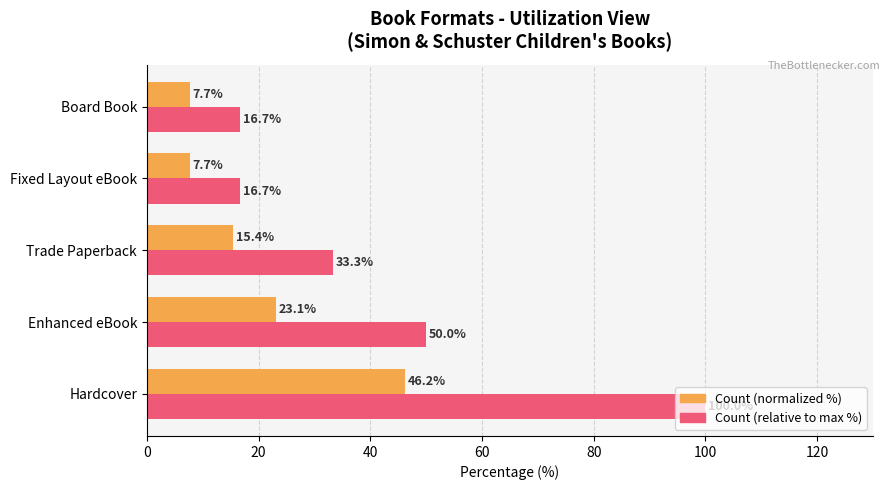

True or false: Count (relative to max %) has a value of 4.0 at Board Book.

False